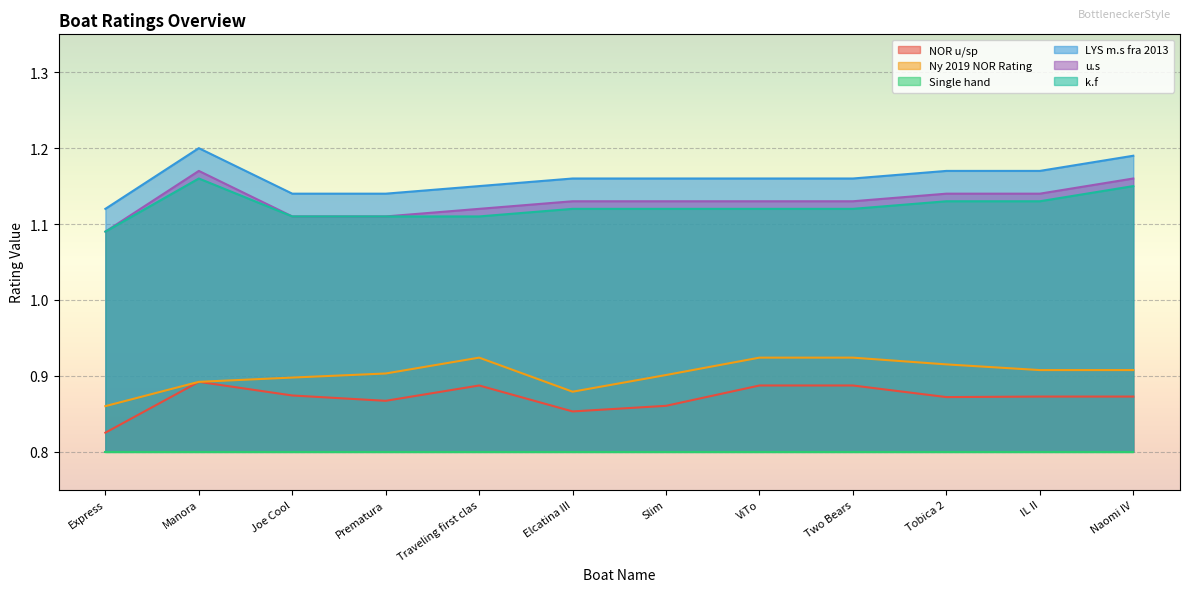

Which label corresponds to the largest value in the chart?

Manora